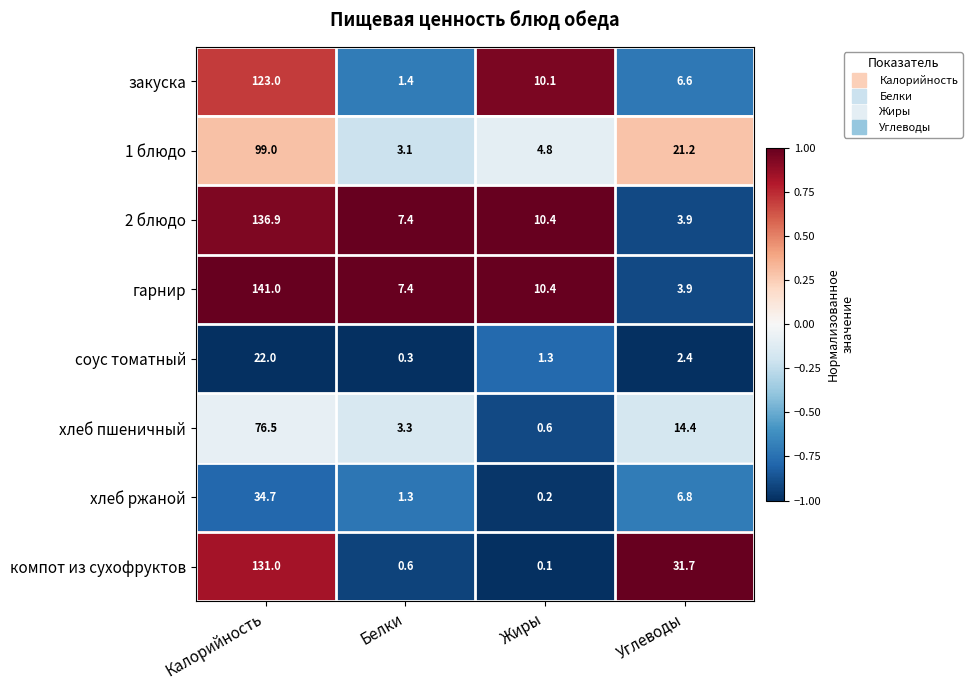

How many data points does each series have?

4